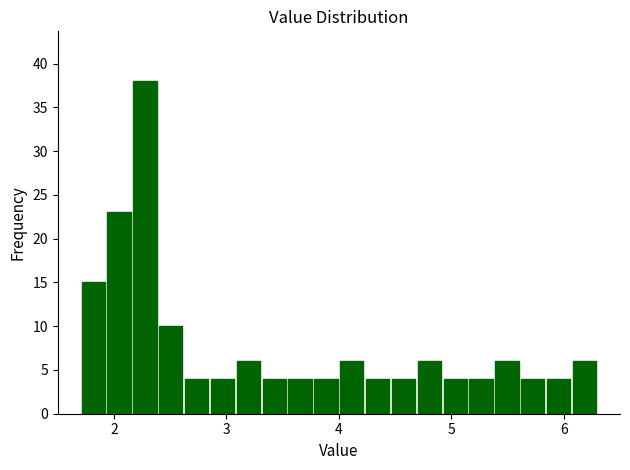

Around what value on the x-axis is the tallest bar? Give the approximate position of its centre, as read against the axis.

2.3